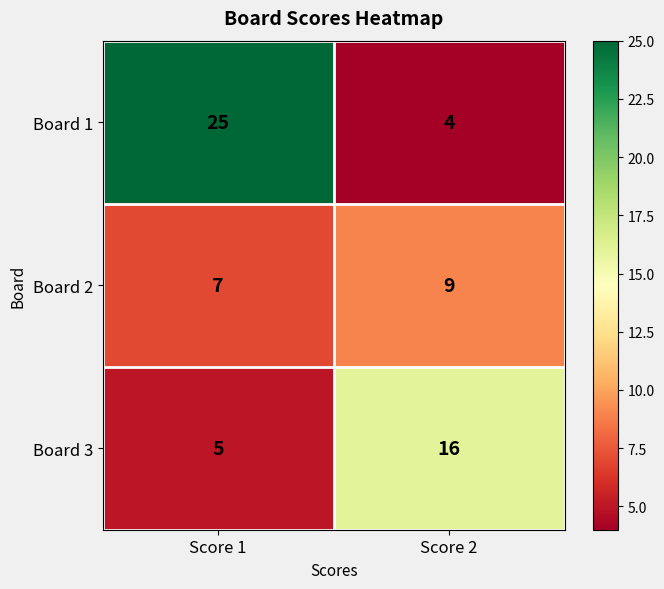

List the series in order of their overall mean, highest first.

Board 1, Board 3, Board 2